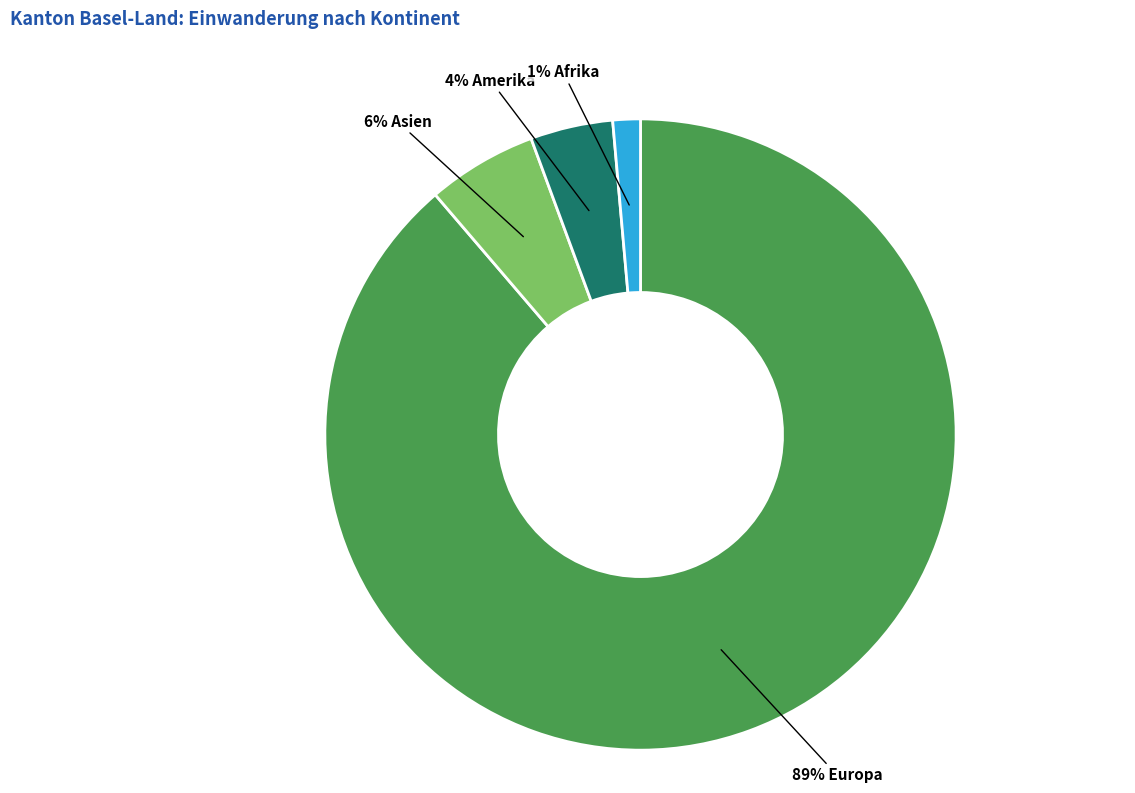

To the nearest percent, what is the average slice percentage?

25%